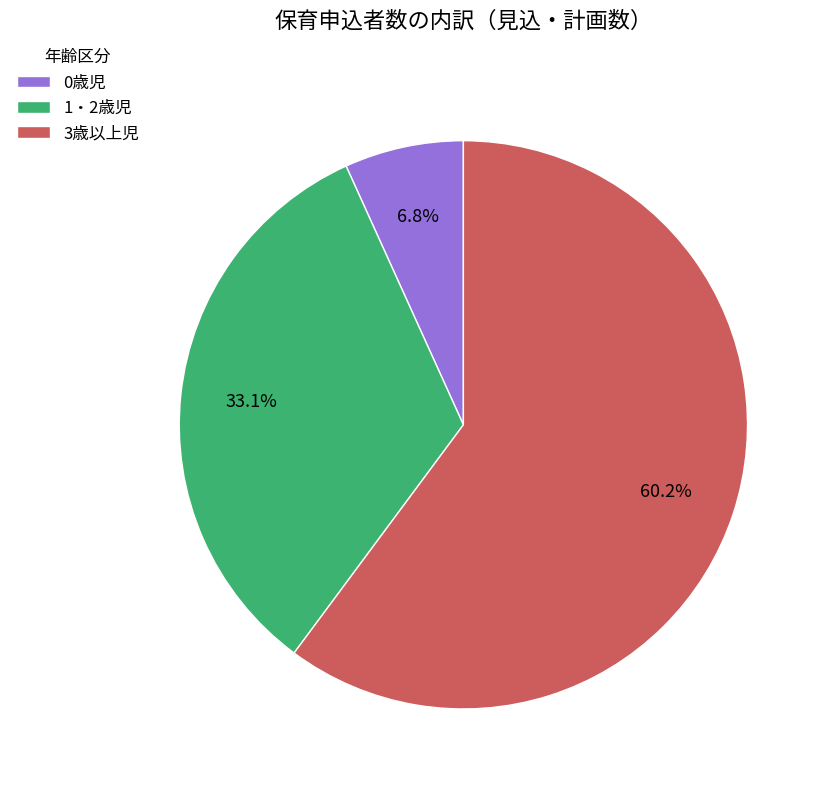

What percentage do 1・2歳児 and 3歳以上児 together represent?

93.2%